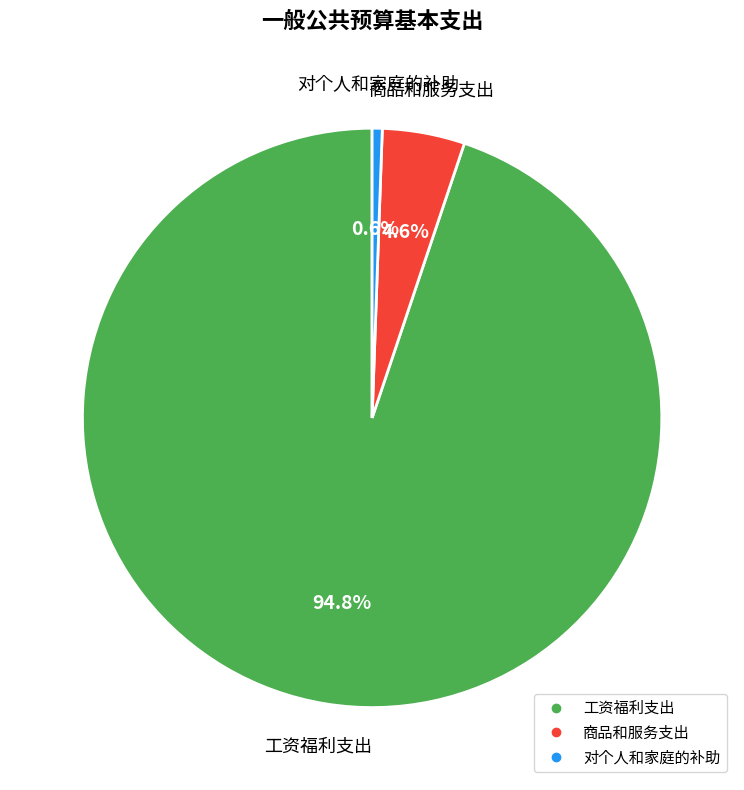

What is the largest slice in the pie chart?

工资福利支出